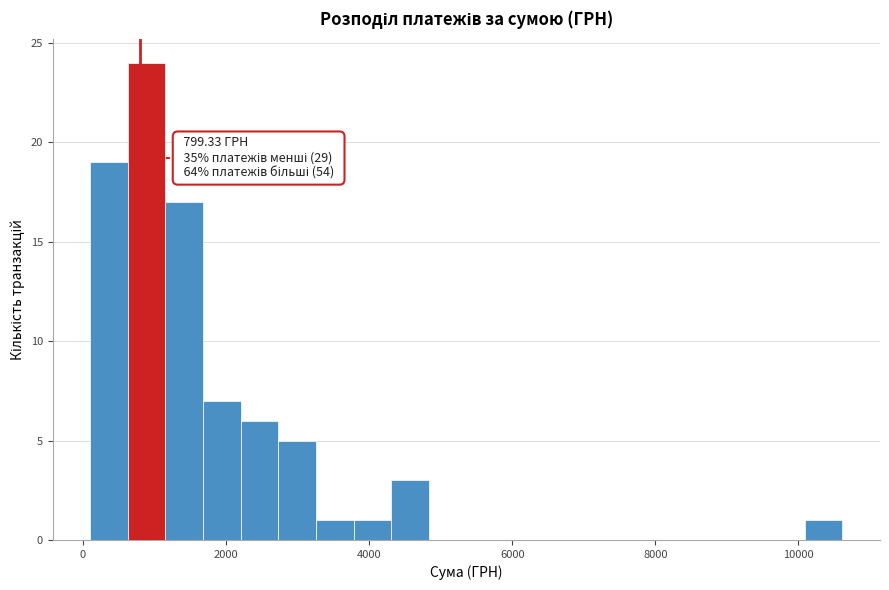

Read against the x-axis, roughly where is the centre of the tallest bar?

800